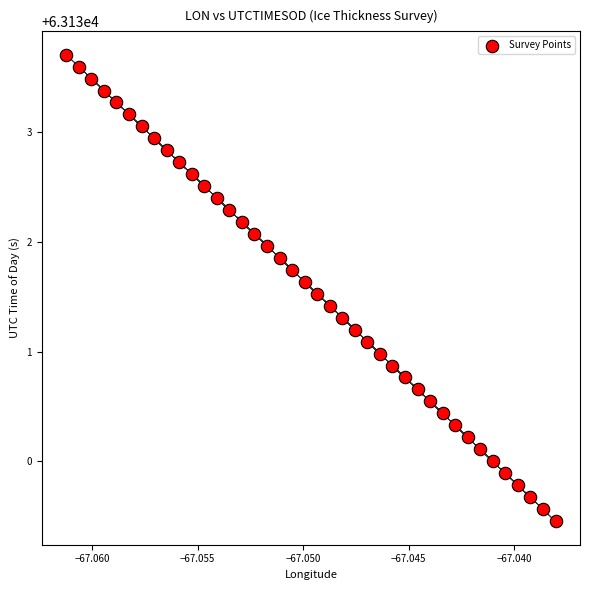

What is the range of Y values (max minus min)?

4.2